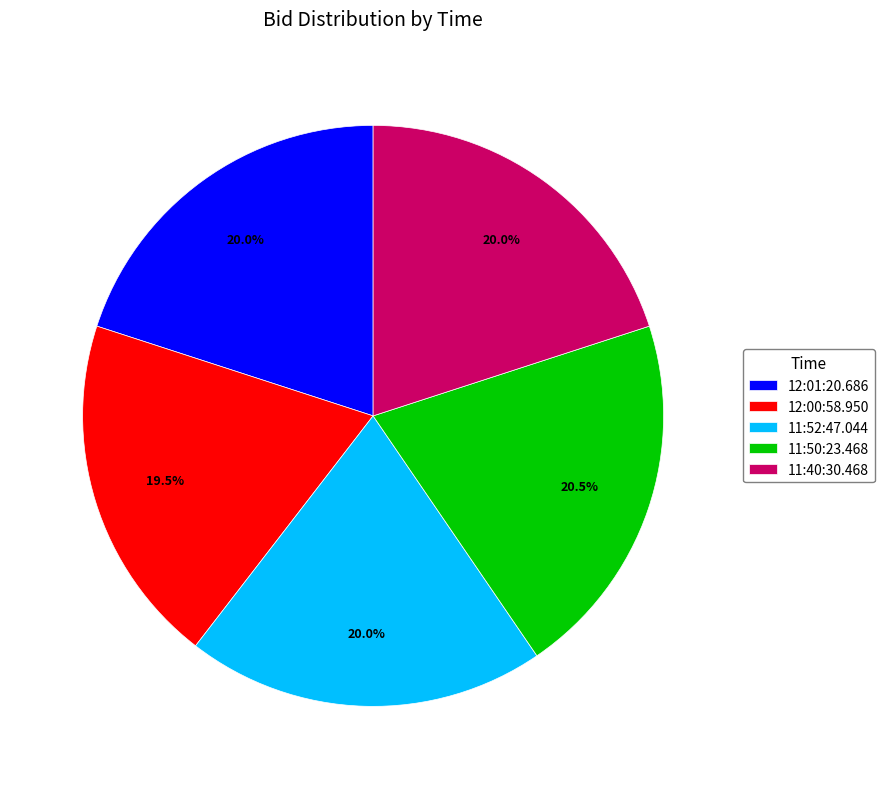

Is there any slice that represents more than half of the pie?

No